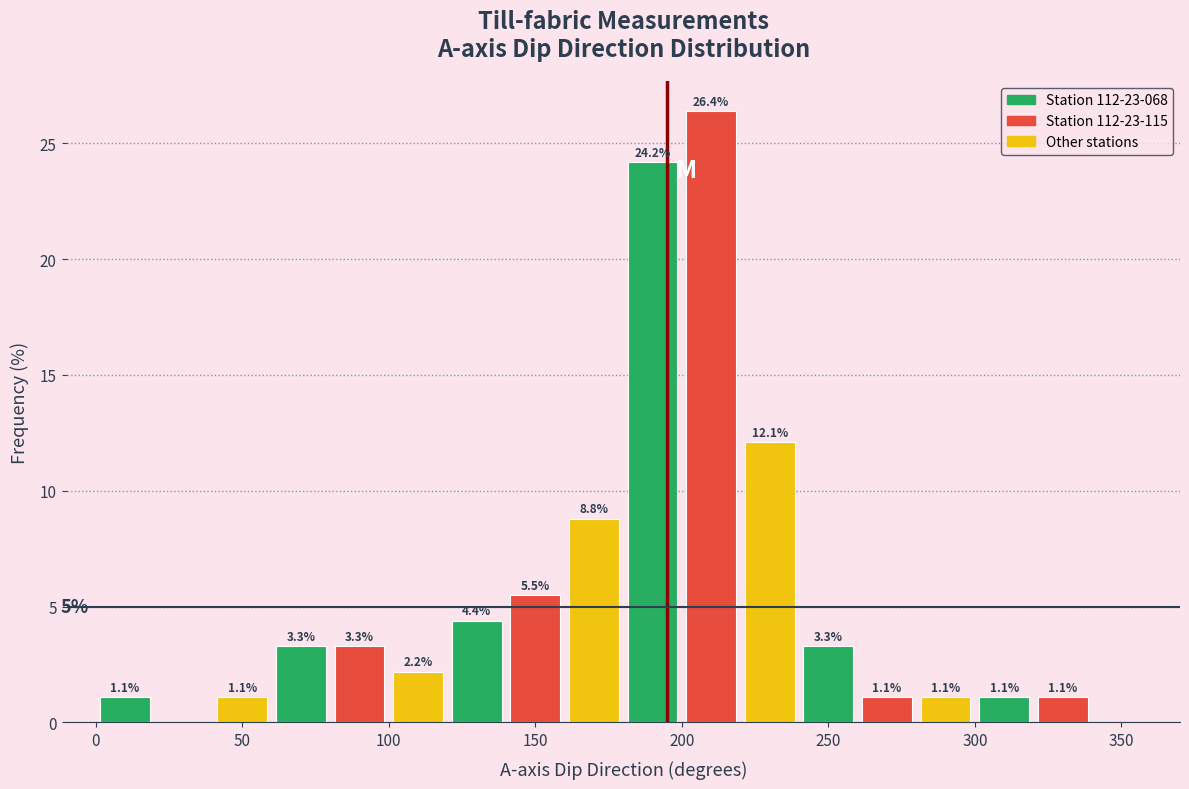

Which range on the x-axis has the tallest bar?

200 to 220